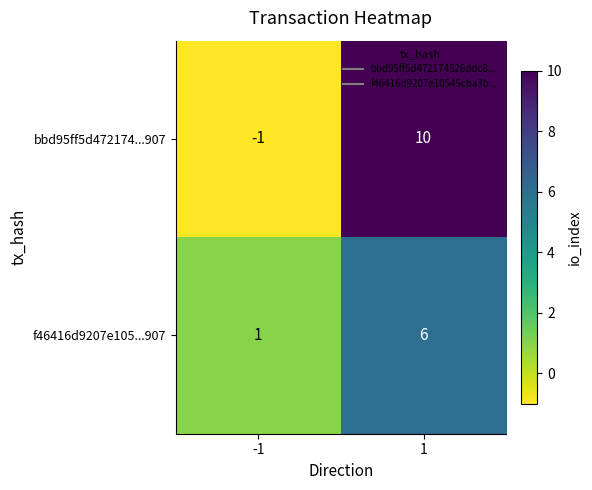

Rank the series at 1 from lowest to highest value.

f46416d9207e105...907, bbd95ff5d472174...907